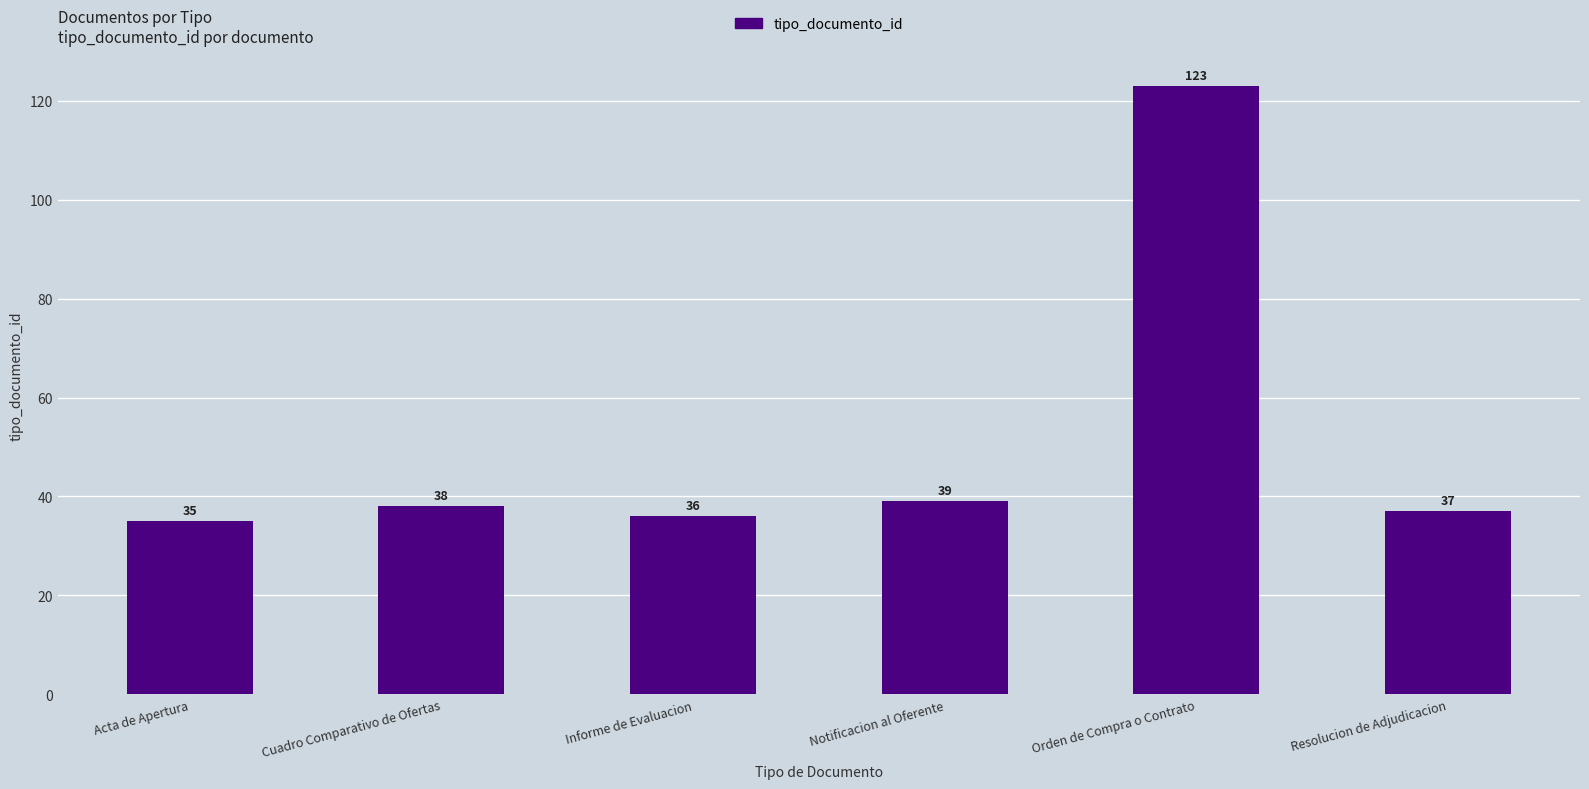

What is the sum of the values at Notificacion al Oferente and Orden de Compra o Contrato?

162